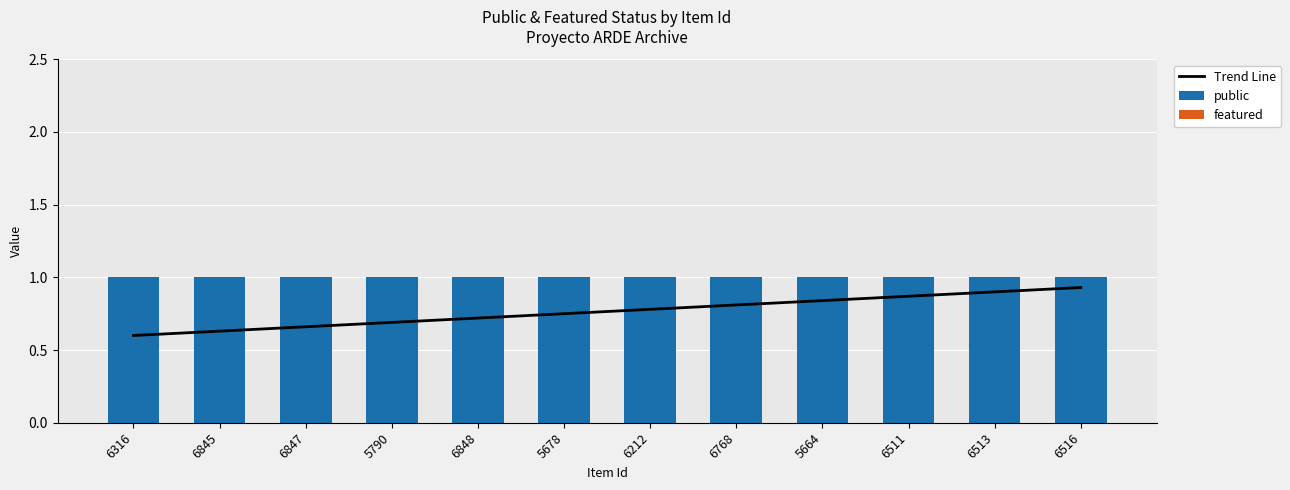

What is the label of the 3rd bar from the right?

6511